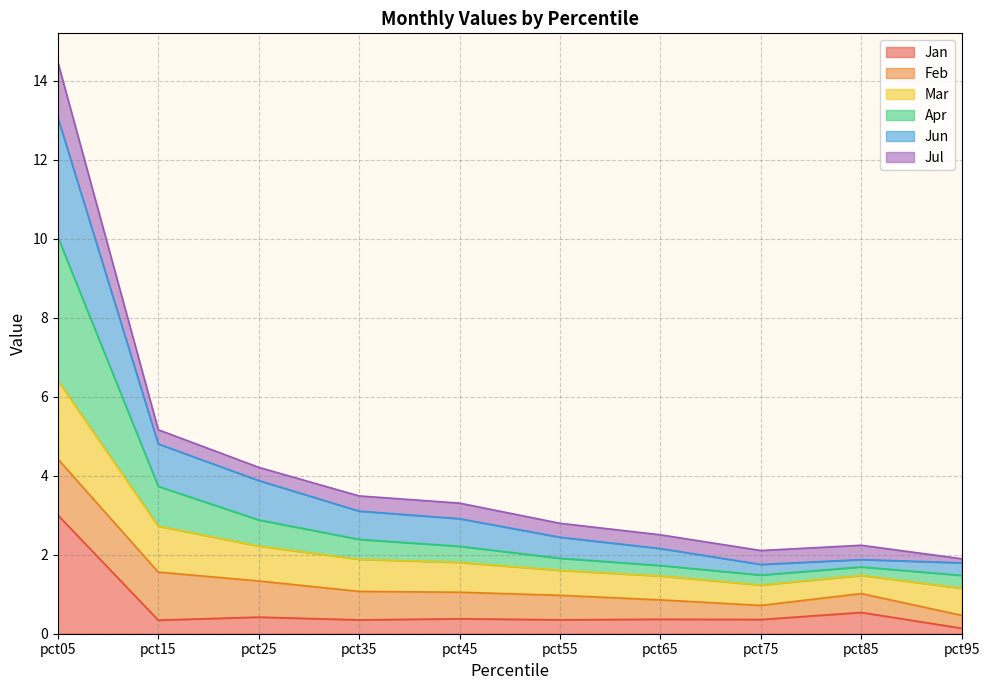

Is it true that Jan equals 0.4 at pct65?

True